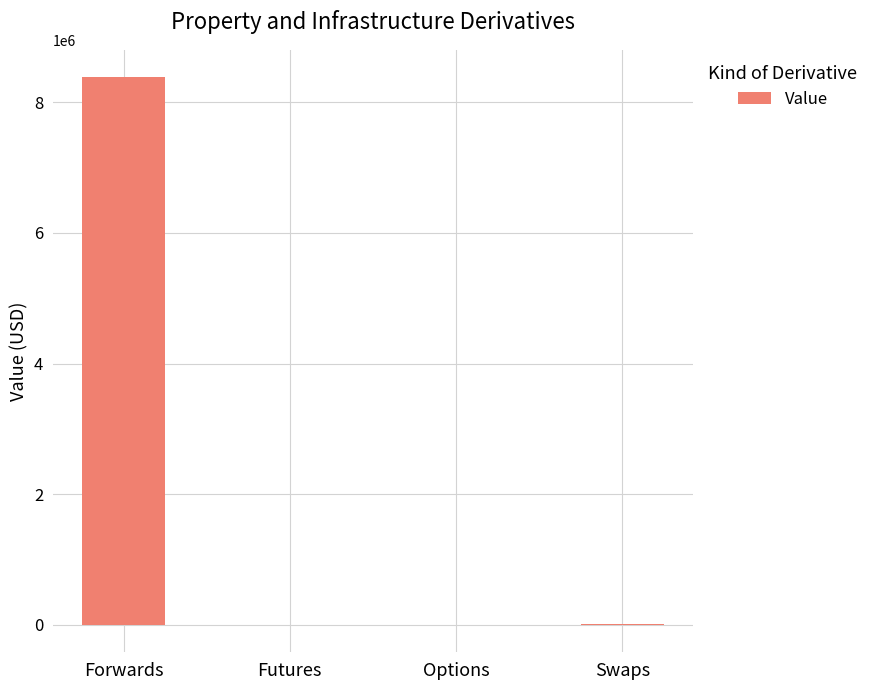

What is the approximate value at Forwards?

8385585.7